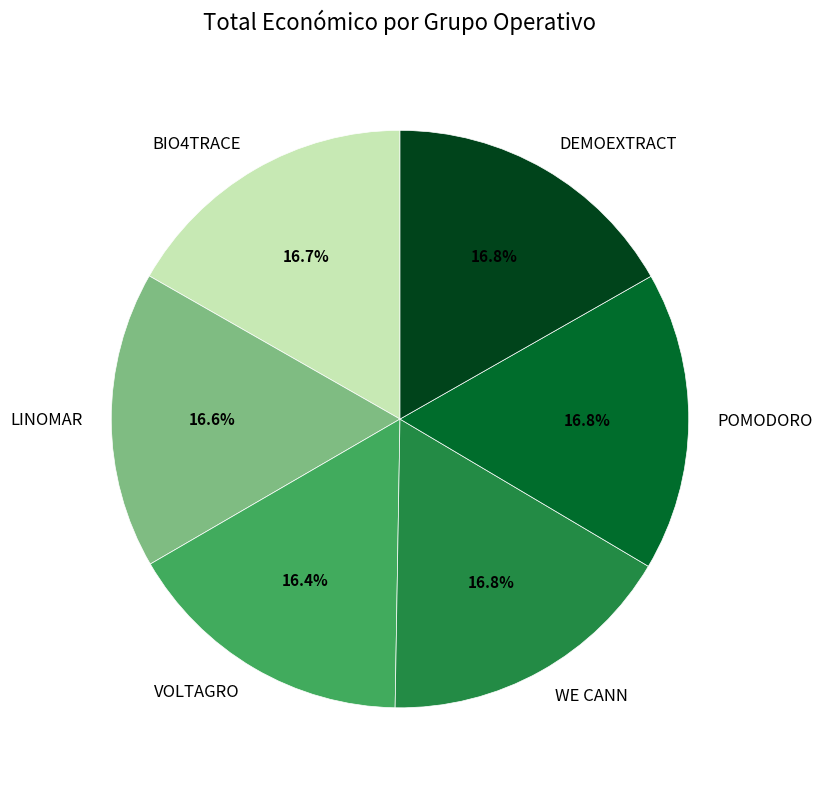

What is the ratio of the value at BIO4TRACE to the value at WE CANN?

1.0